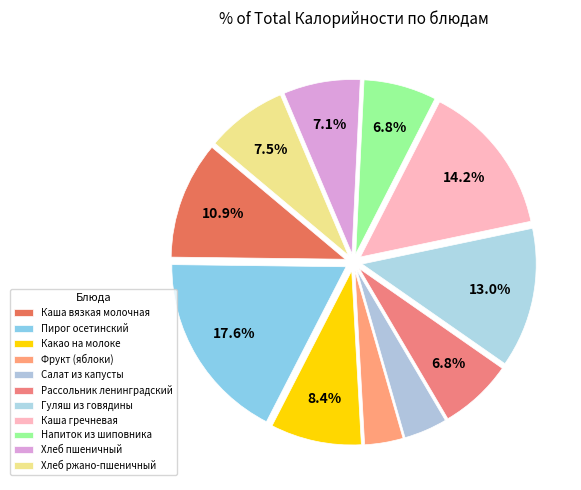

To the nearest percent, what percentage of the pie is Пирог осетинский?

18%